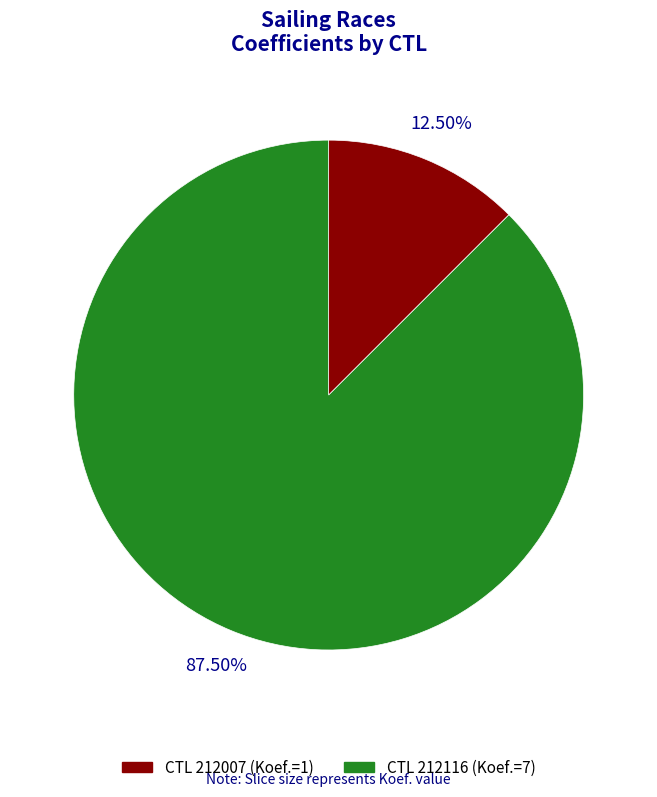

Is there any slice that represents more than half of the pie?

Yes